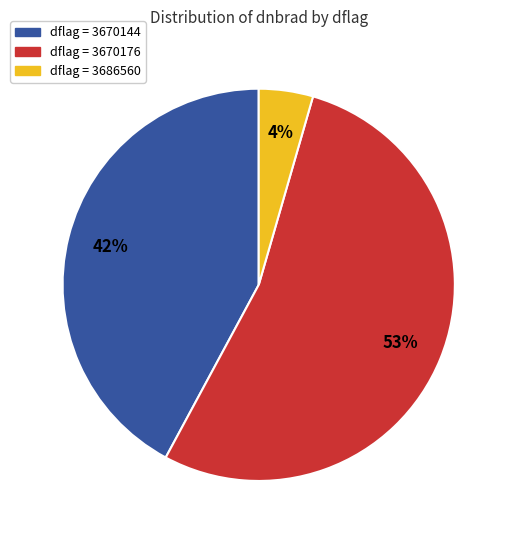

Is there a majority slice in this chart?

Yes